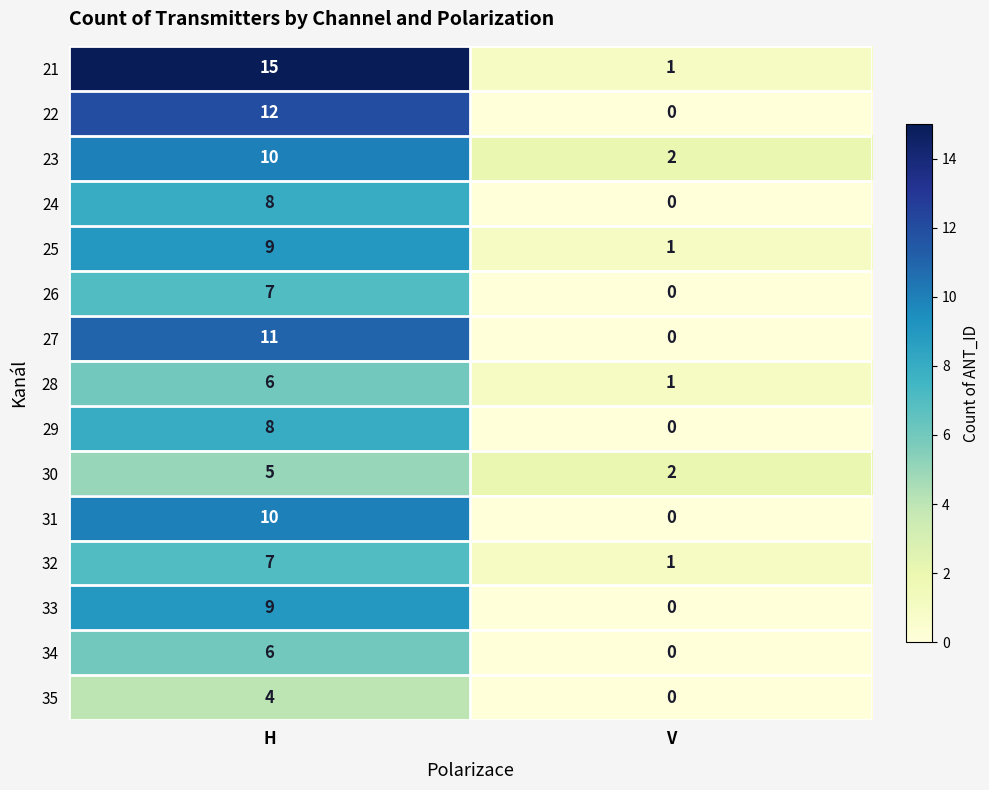

What is the difference between the maximum and minimum values in the 23 series?

8